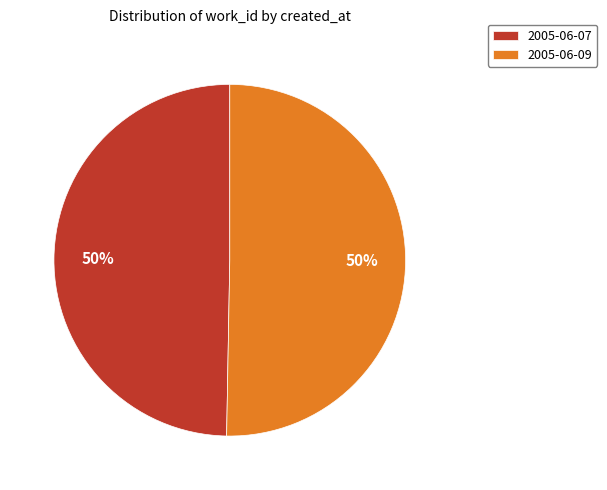

Is the sum of 2005-06-09 and 2005-06-07 greater than half?

Yes